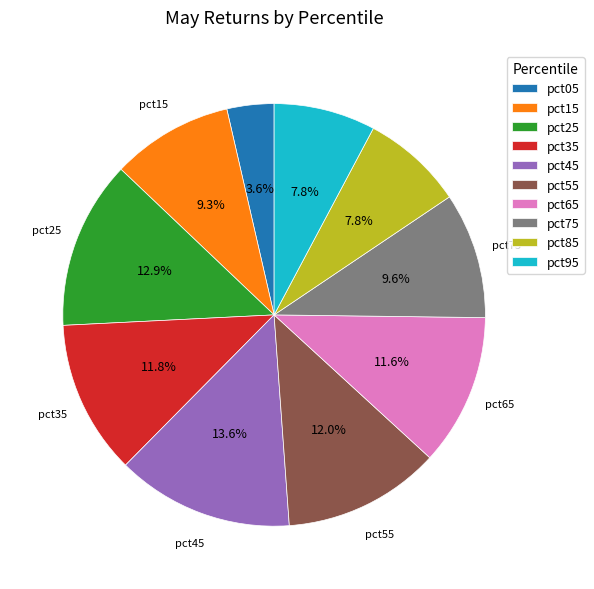

Which has a higher value, pct35 or pct85?

pct35